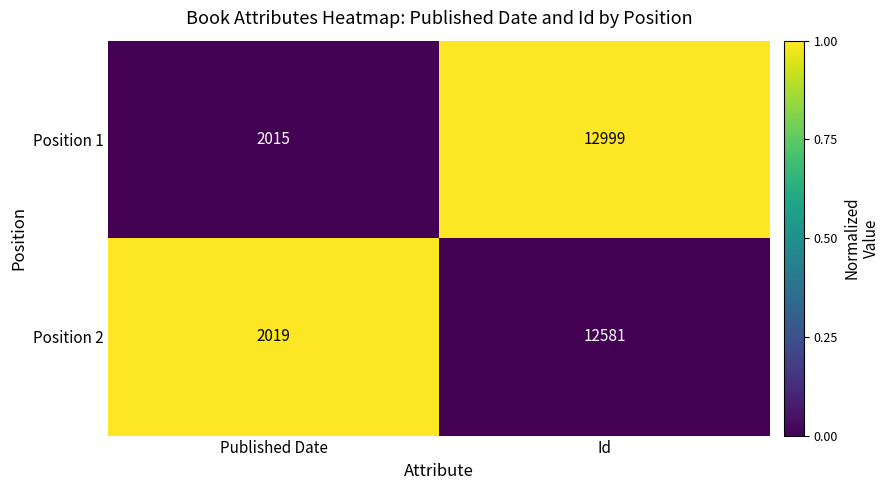

Which series changed the most between Published Date and Id?

Position 1